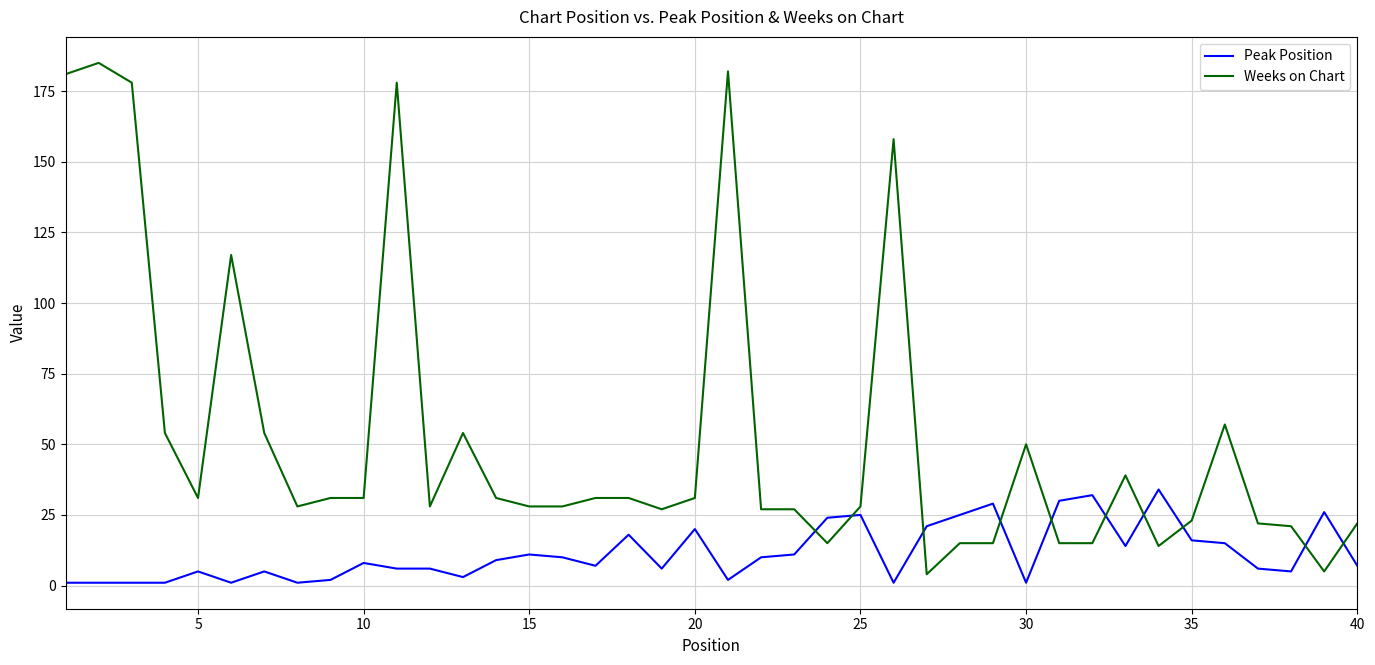

Rank the series by their average value, from lowest to highest.

Peak Position, Weeks on Chart